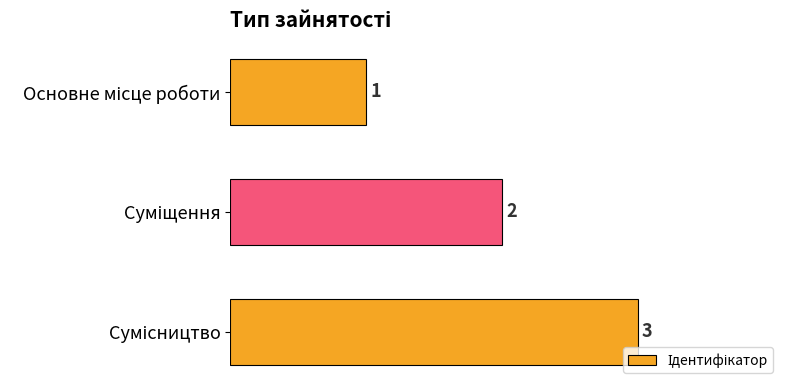

What is the maximum value shown in the chart?

3